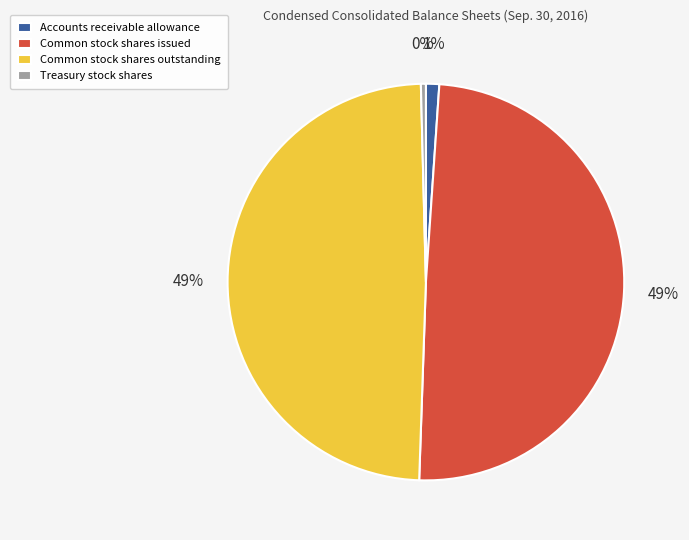

Between Accounts receivable allowance and Common stock shares issued, which is larger?

Common stock shares issued